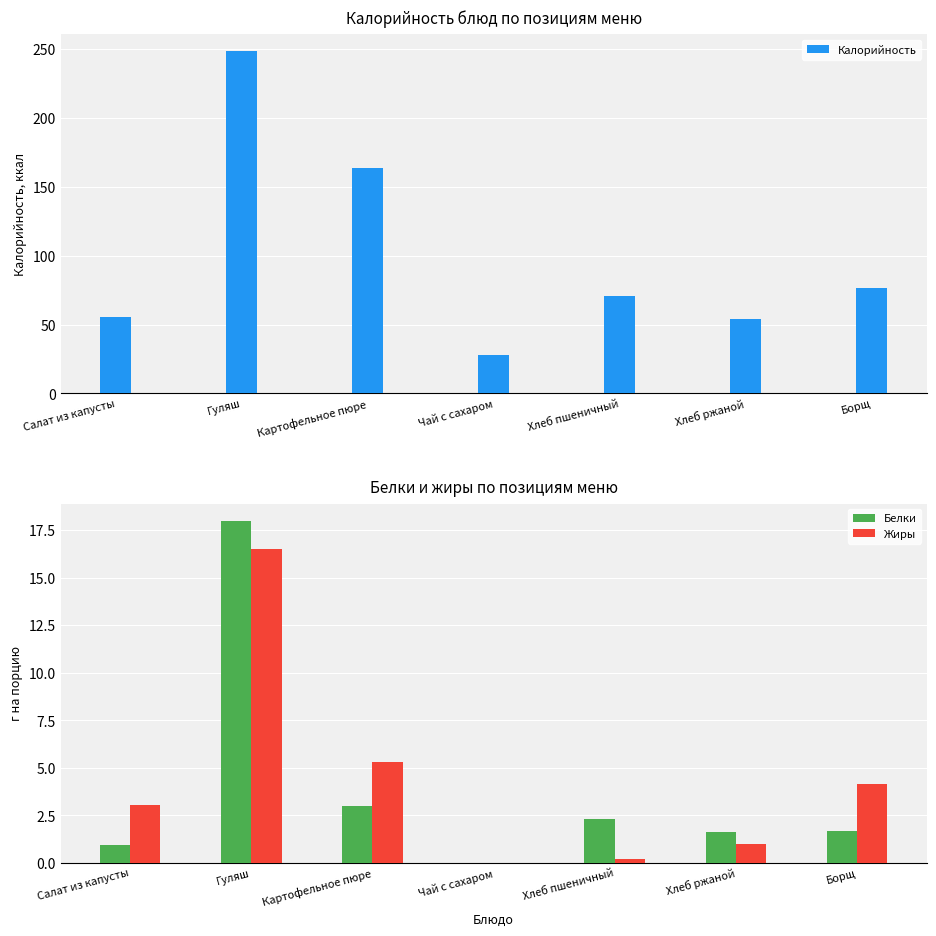

Count the number of data series in this chart.

3